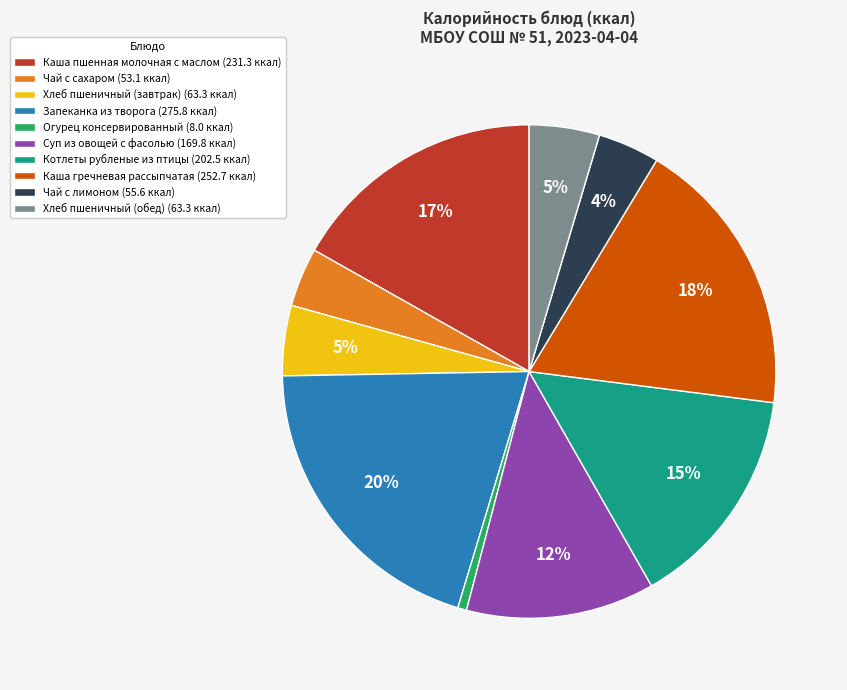

Which slice is the smallest?

Огурец консервированный